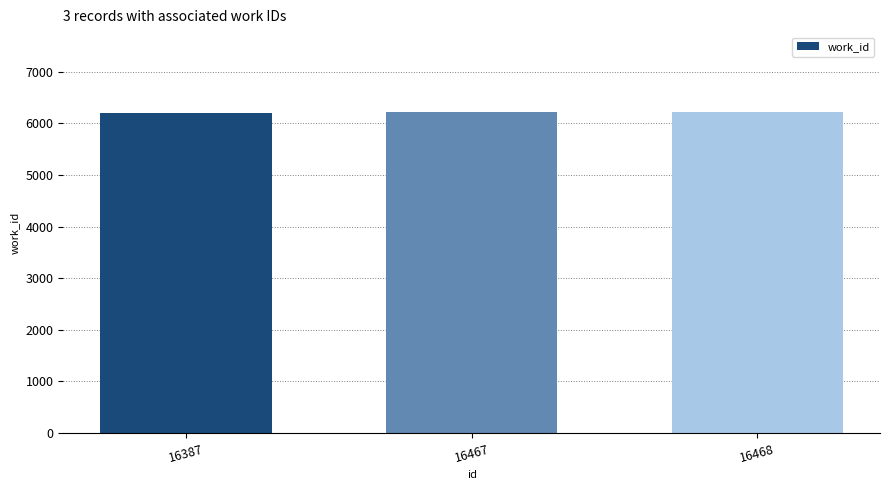

What is the smallest value displayed?

6196